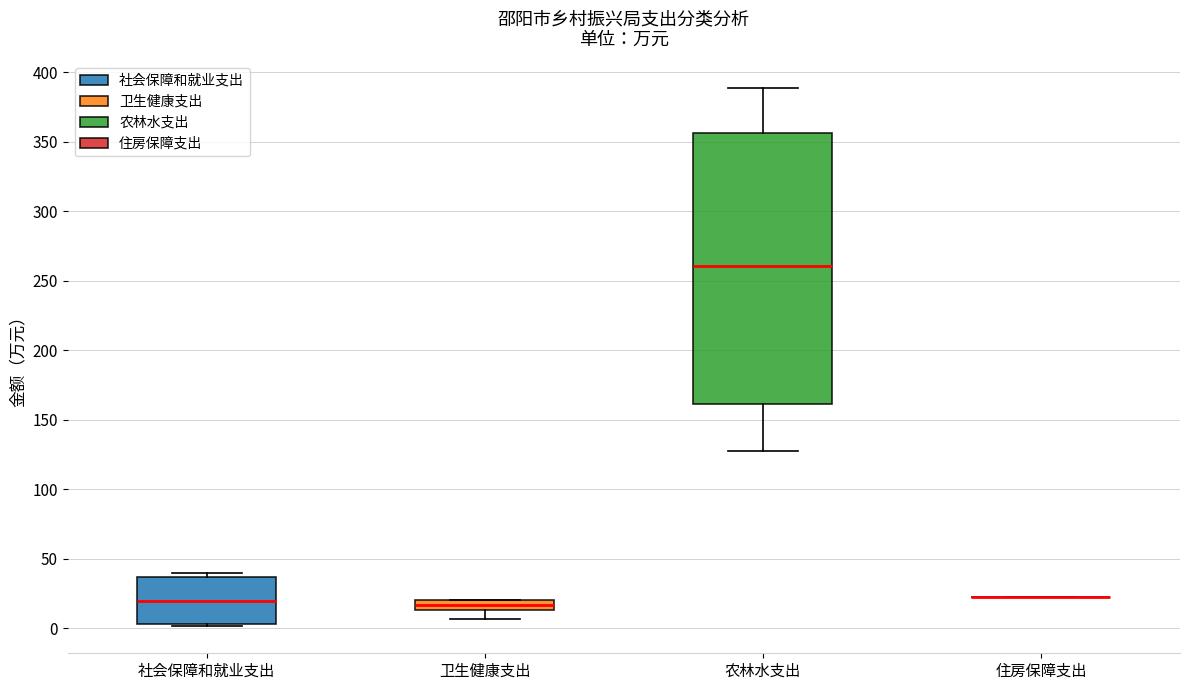

Which box is the tallest, from its lower edge to its upper edge?

农林水支出